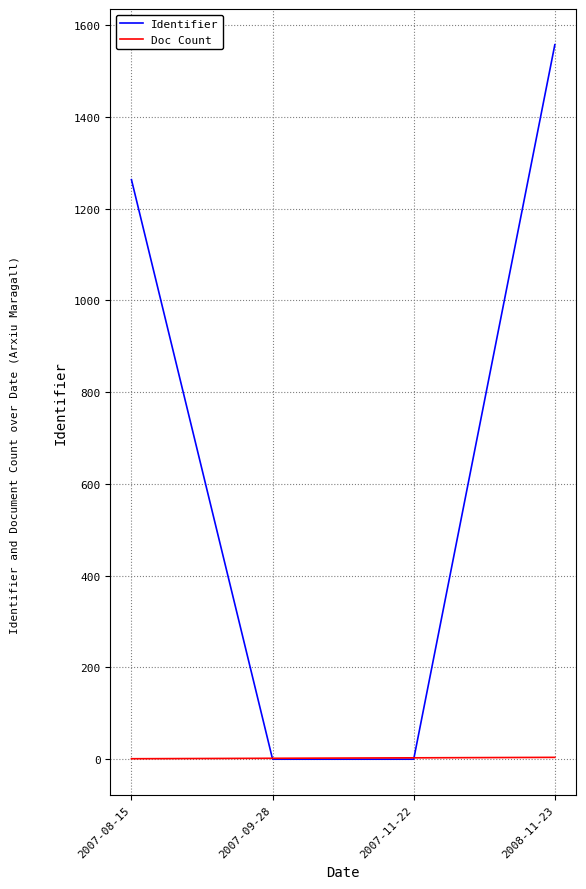

What are all the series names shown in the legend?

Identifier, Doc Count